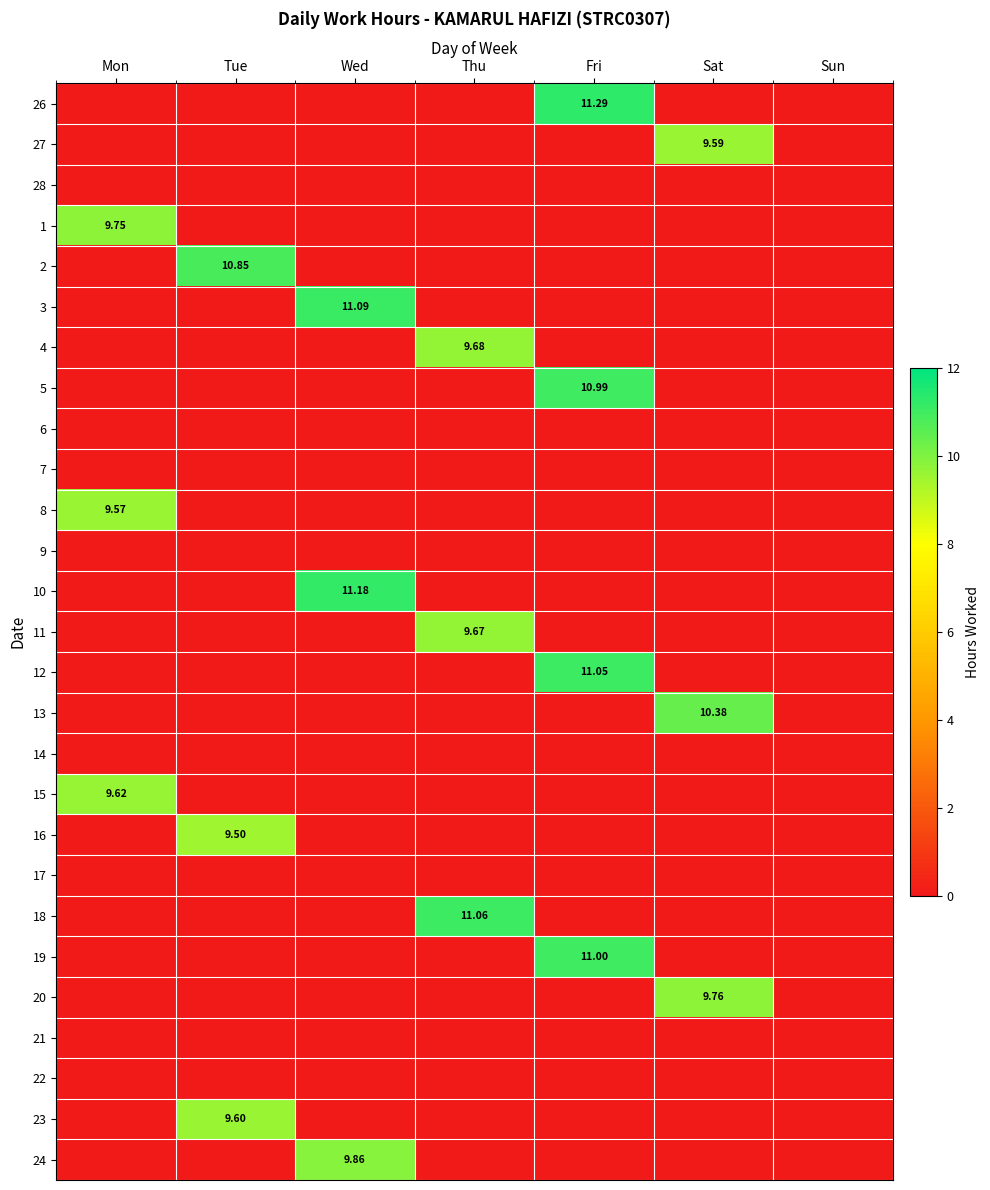

Is the value of 10 at Wed greater than the value of 8 at Mon?

Yes